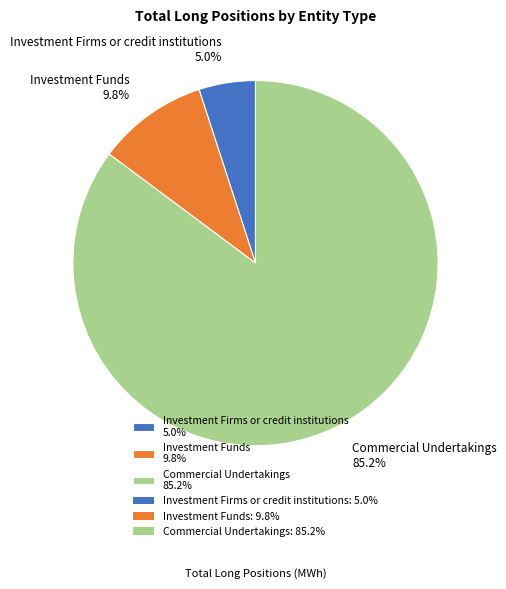

To the nearest percent, what is the difference between the Investment Funds and Investment Firms or credit institutions slice percentages?

5%